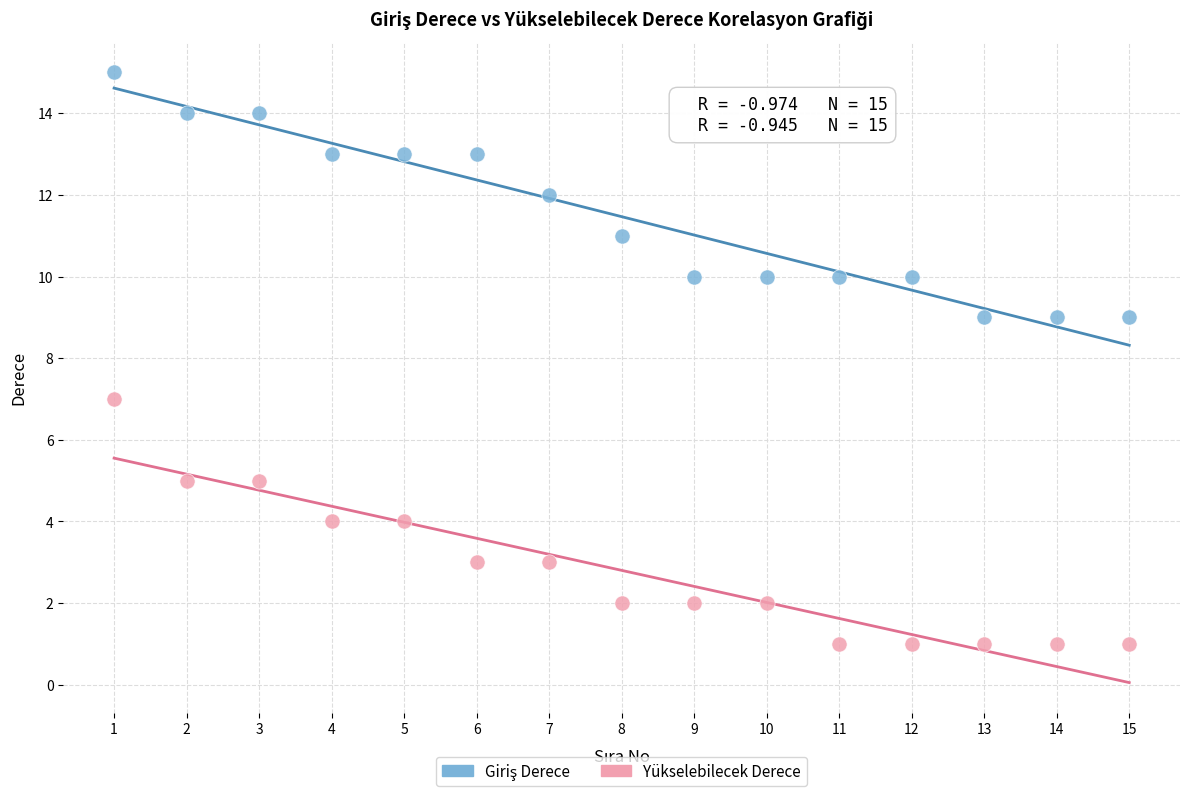

Which series reaches the minimum Y coordinate?

Yükselebilecek Derece